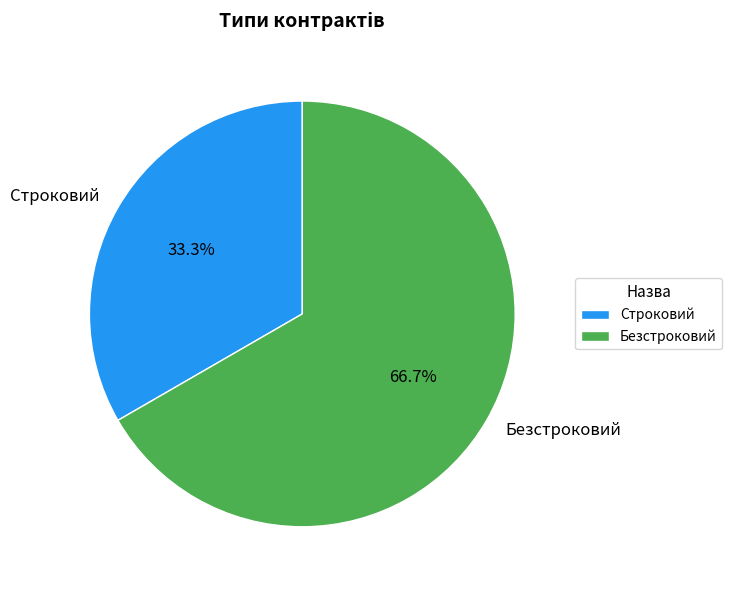

Is it true that Безстроковий is 67% of the pie?

True